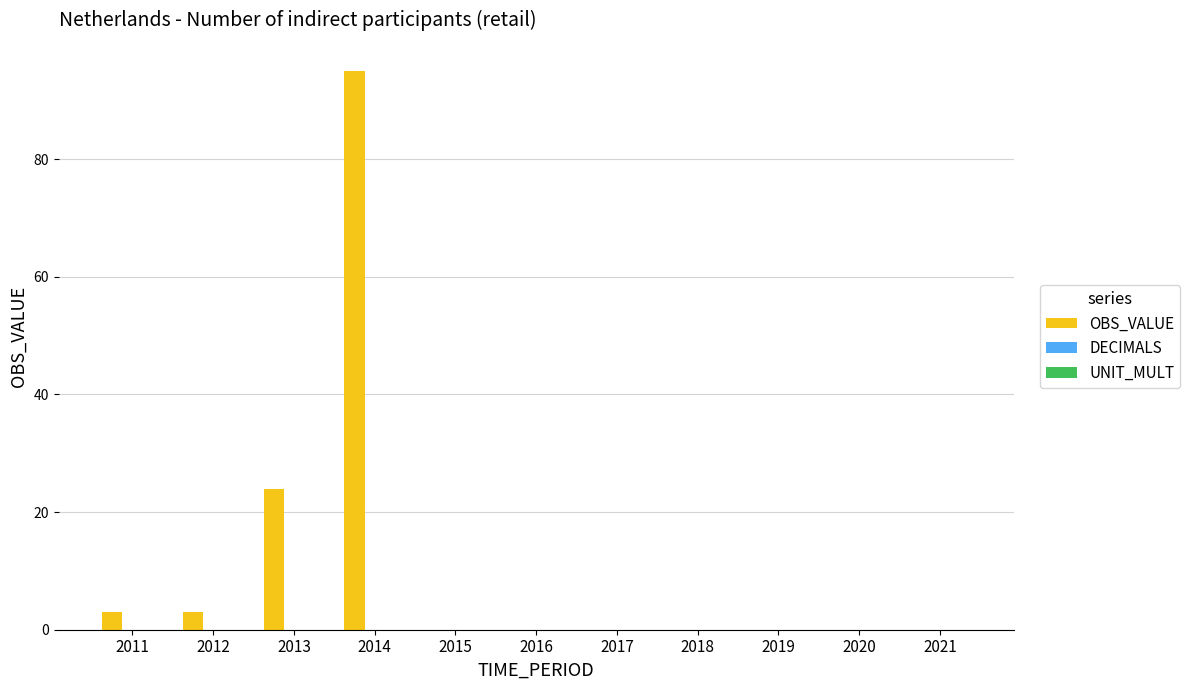

What is the maximum value shown in the chart?

95